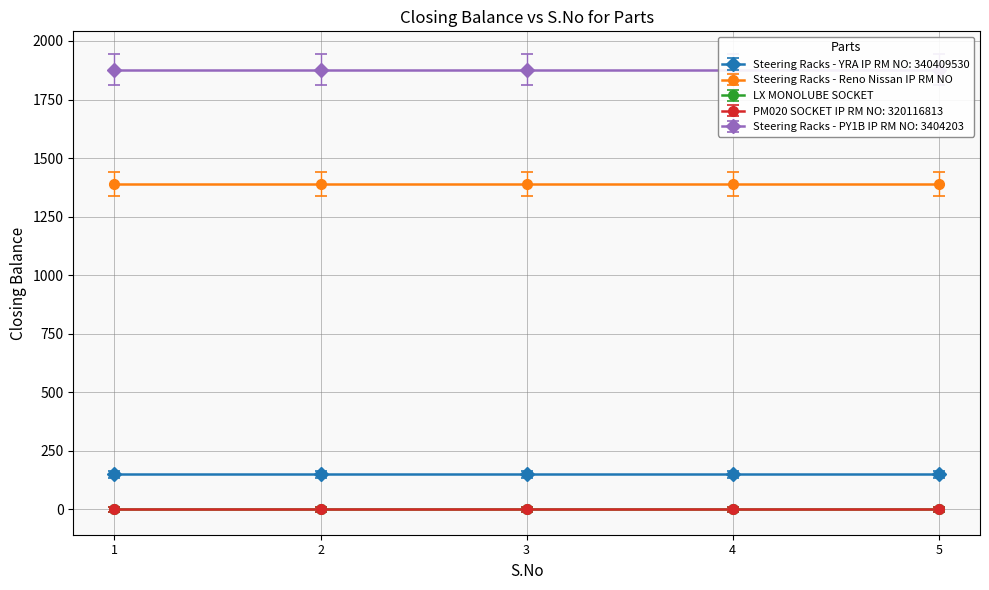

Which has a higher value, 5 or 2?

5